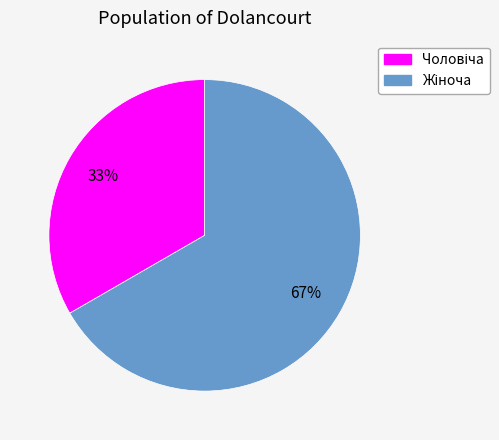

Count the number of slices in the pie.

2